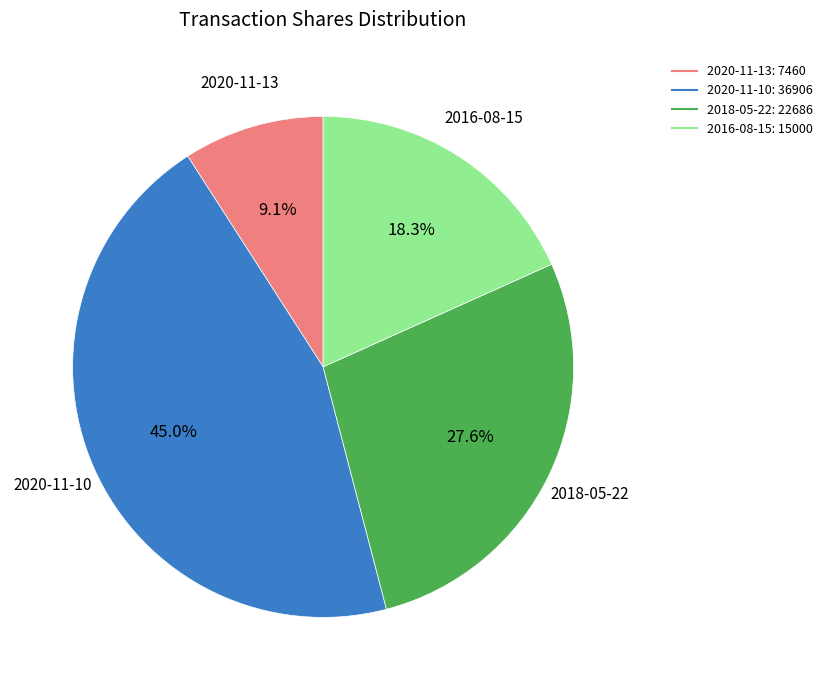

Rank the categories by value from highest to lowest.

2020-11-10, 2018-05-22, 2016-08-15, 2020-11-13